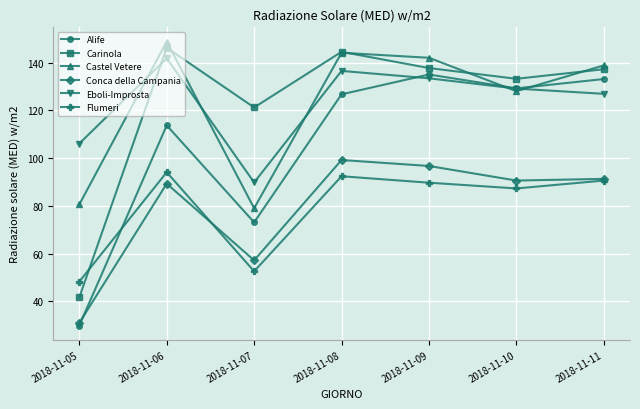

The Conca della Campania series shows 123.8 at 2018-11-10. True or false?

False